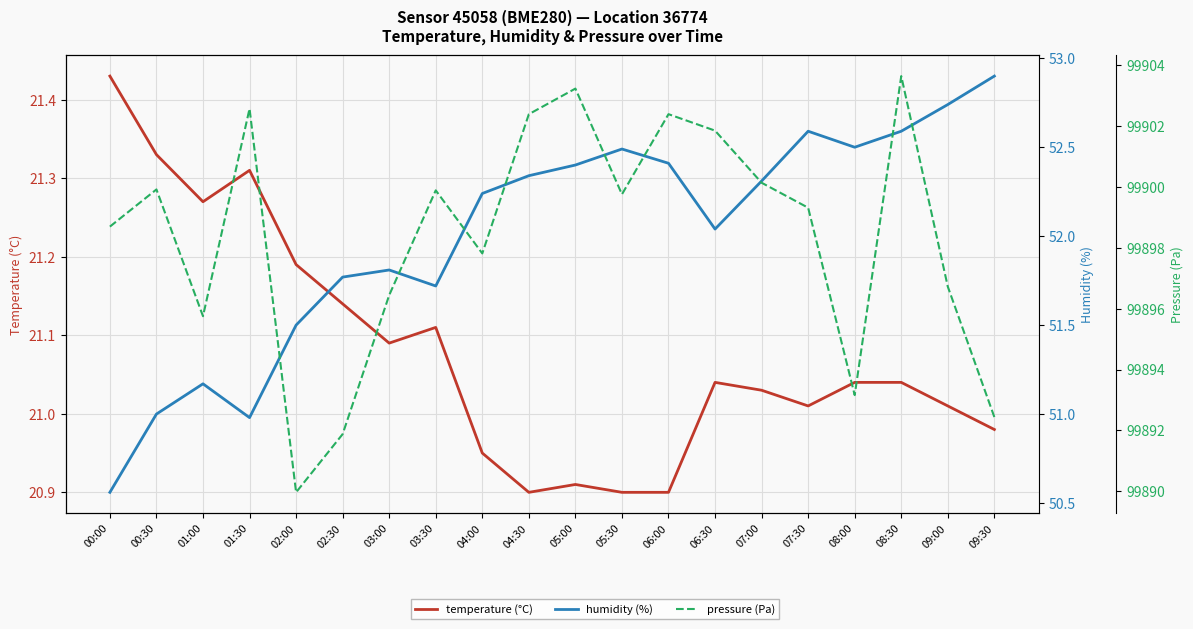

What is the maximum value shown in the chart?

99903.6